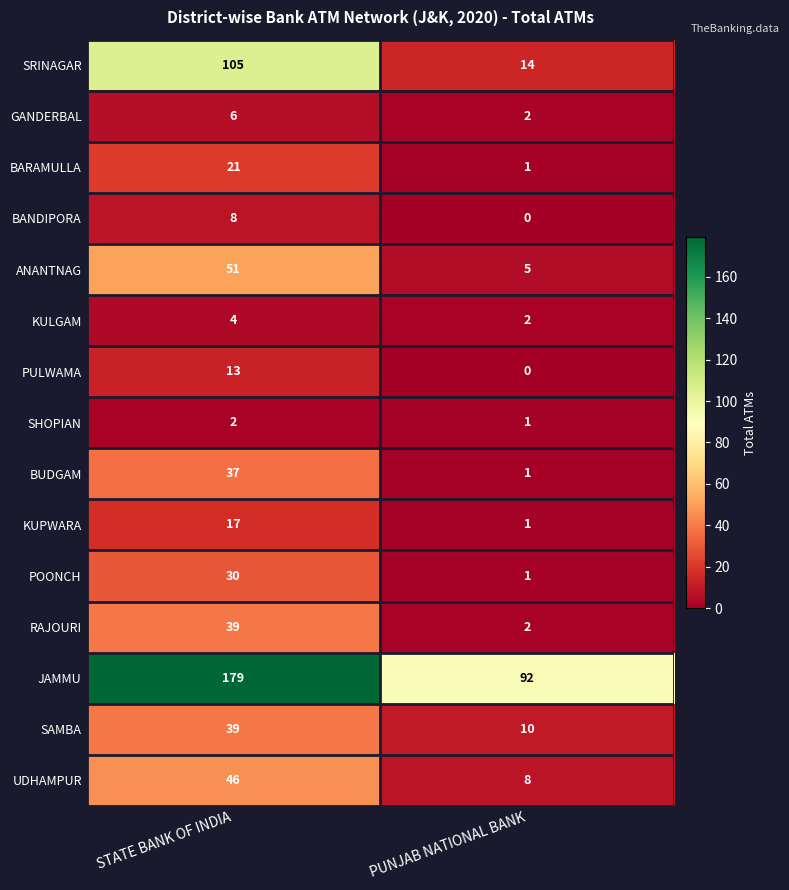

Between STATE BANK OF INDIA and PUNJAB NATIONAL BANK, which series saw the biggest shift?

SRINAGAR